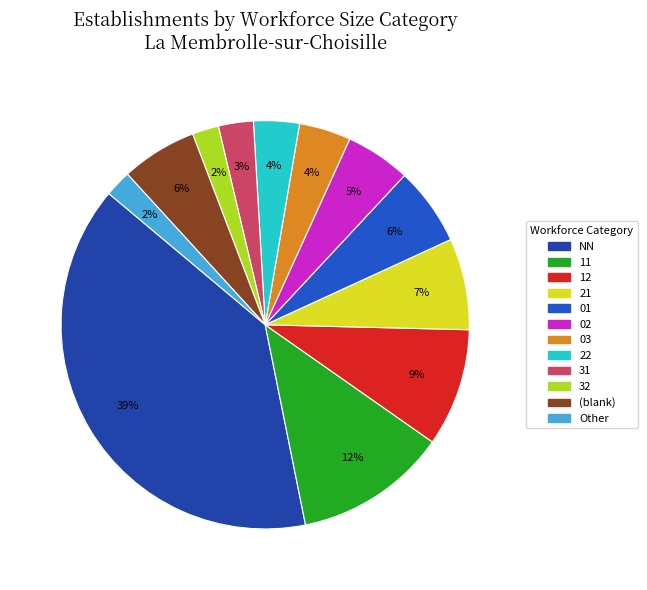

Does NN represent more than half of the total?

No